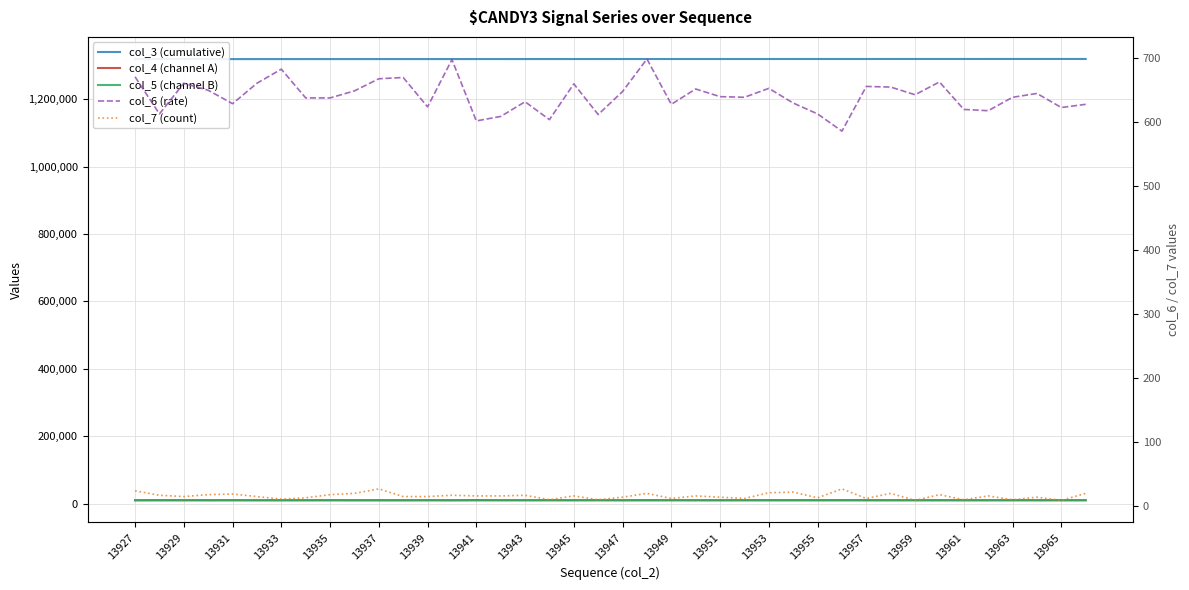

Is it true that col_5 (channel B) equals 9985 at 13937?

True